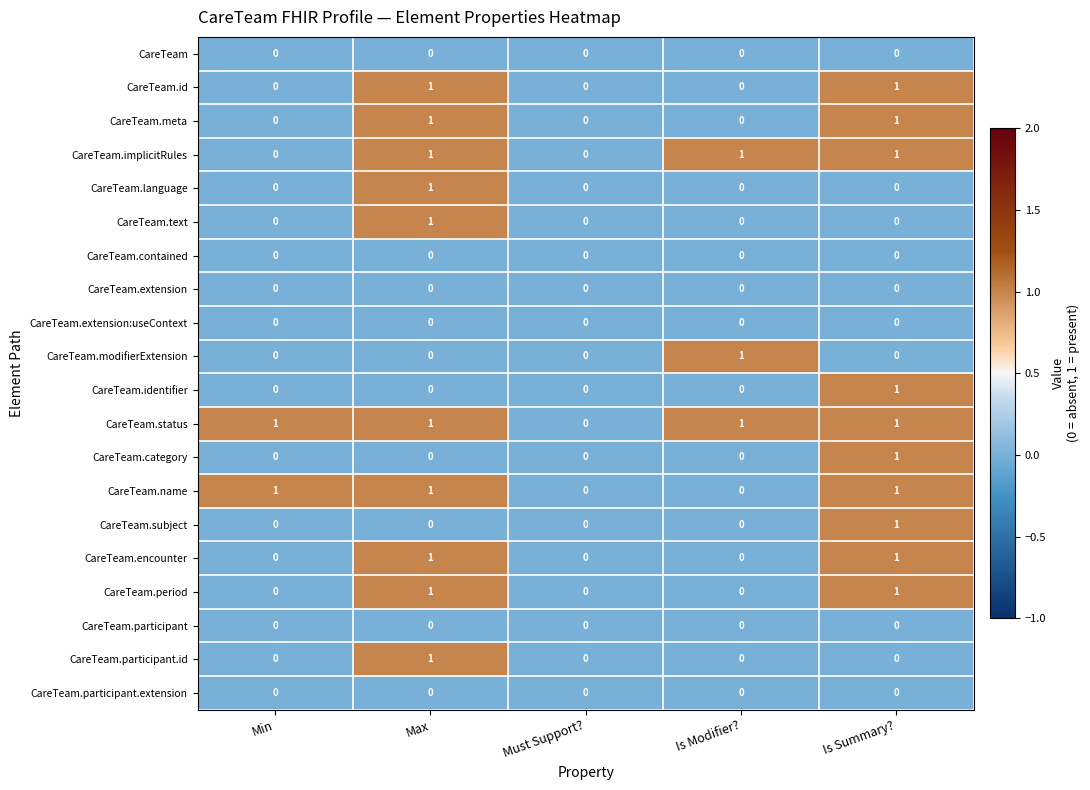

True or false: CareTeam.meta has a value of 1 at Is Summary?.

True